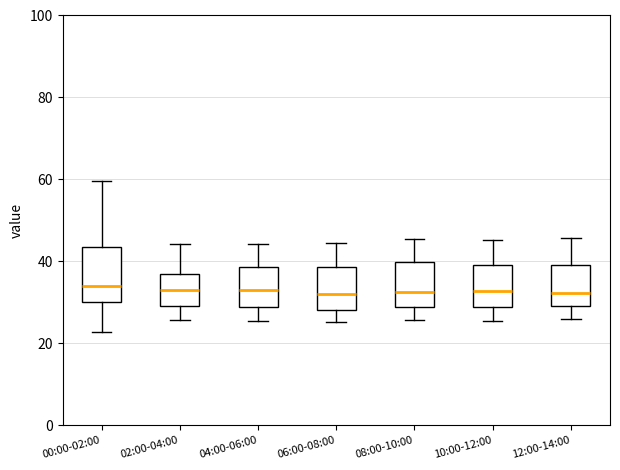

Reading left to right, read every box against the y-axis: the position of its median line, the range the box covers, and the ends of its whiskers. The values are not printed on the chart, so give them approximately, as read against the axis.

00:00-02:00: median 34, box 30 to 44, whiskers 22 to 60
02:00-04:00: median 34, box 30 to 36, whiskers 26 to 44
04:00-06:00: median 32, box 28 to 38, whiskers 26 to 44
06:00-08:00: median 32, box 28 to 38, whiskers 26 to 44
08:00-10:00: median 32, box 28 to 40, whiskers 26 to 46
10:00-12:00: median 32, box 28 to 40, whiskers 26 to 46
12:00-14:00: median 32, box 30 to 40, whiskers 26 to 46